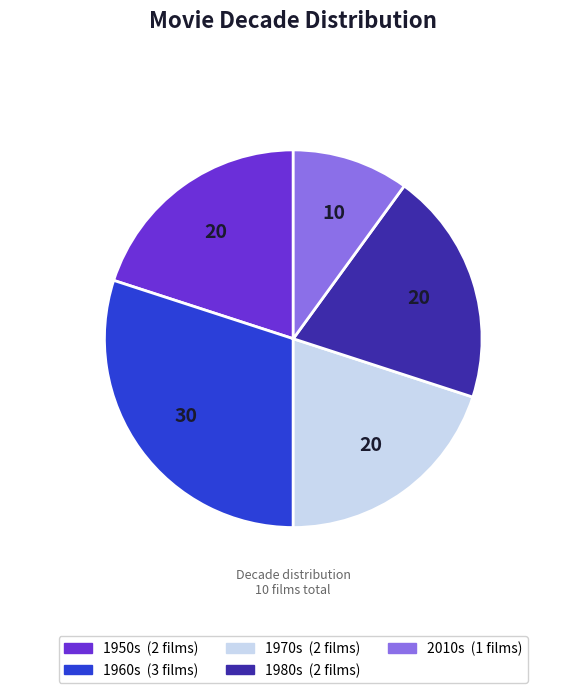

How many segments does this pie chart have?

5